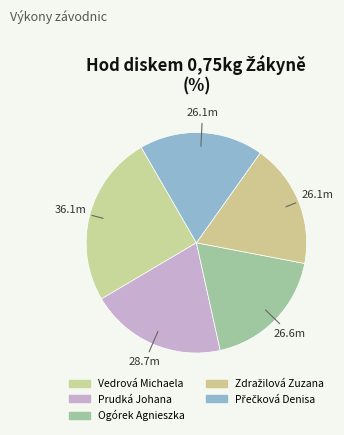

Which category has the biggest portion of the pie?

Vedrová Michaela